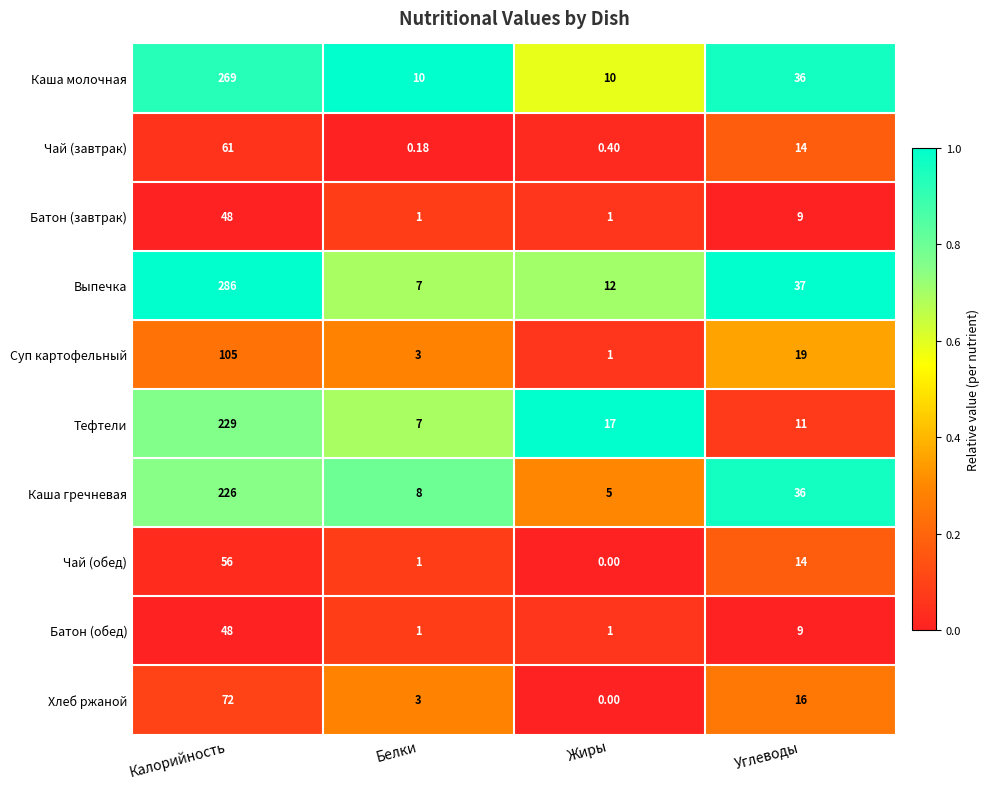

Which category has the lowest value in the Чай (завтрак) series?

Белки